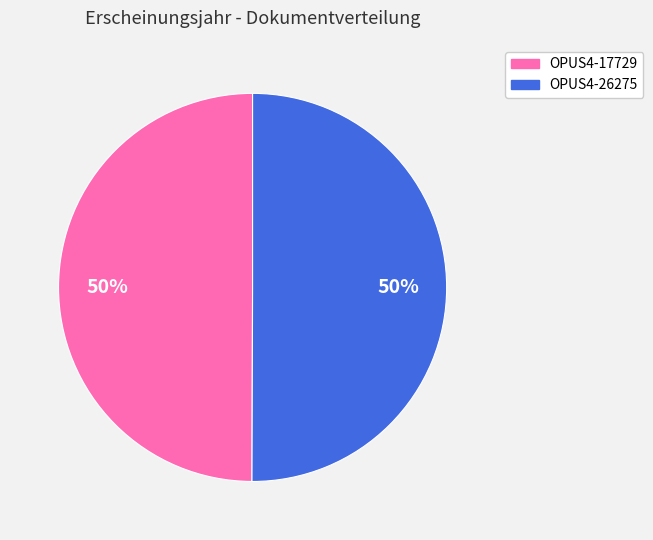

Combined, do OPUS4-17729 and OPUS4-26275 account for over 50%?

Yes